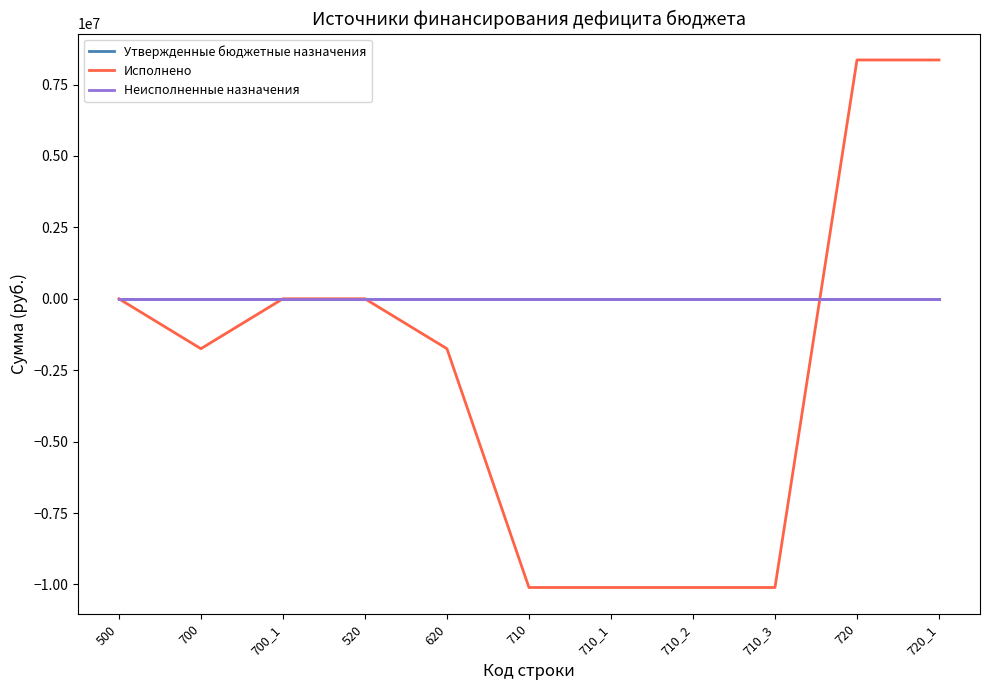

Does the chart display data point markers on the line(s)?

No